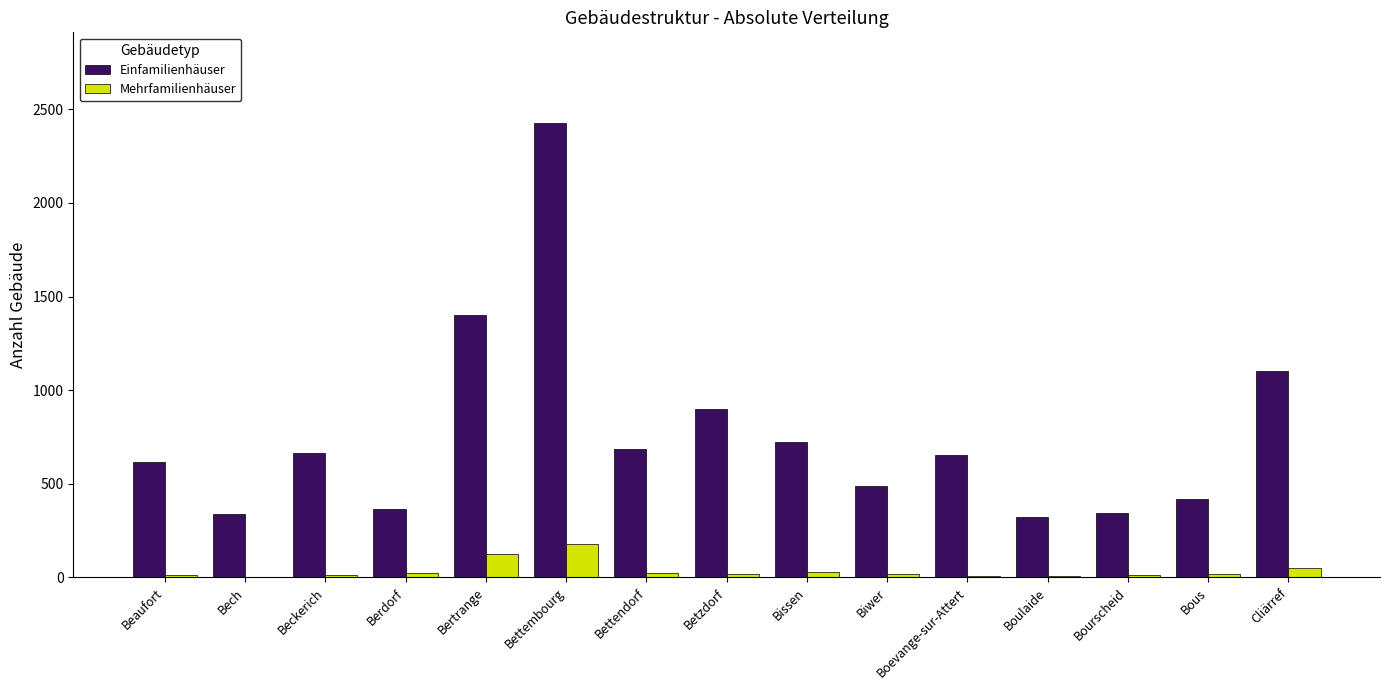

How many categories are shown in the chart?

15